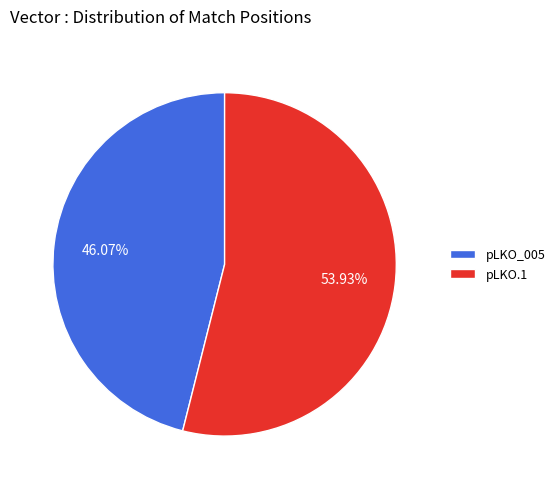

How many segments does this pie chart have?

2